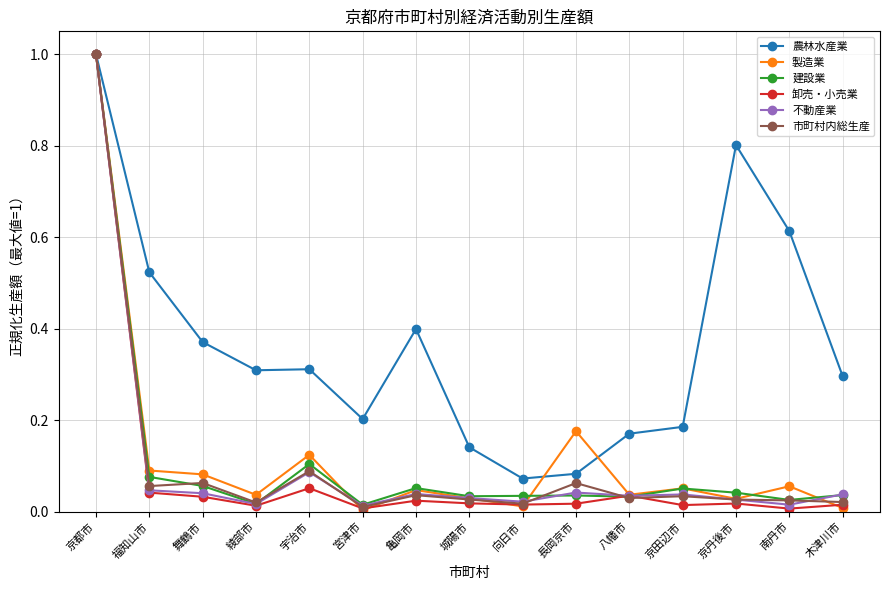

What is the label of the 15th point from the left?

木津川市